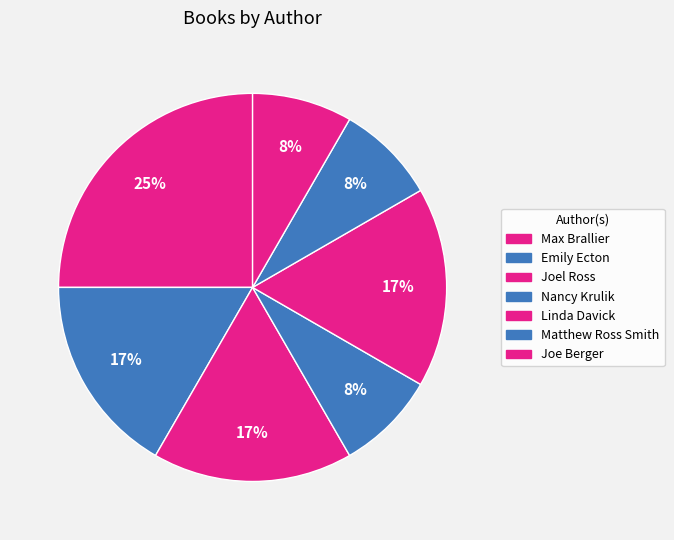

What percentage is the Emily Ecton slice, to the nearest percent?

17%